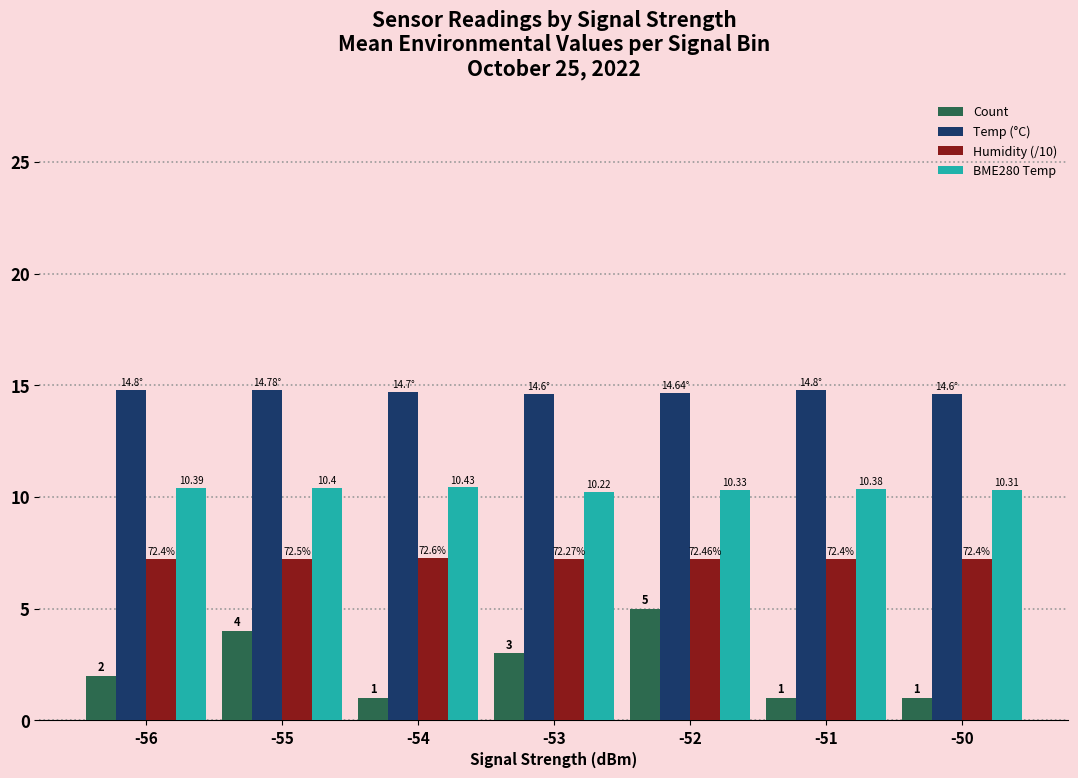

Between -54 and -52, which series saw the biggest shift?

Count